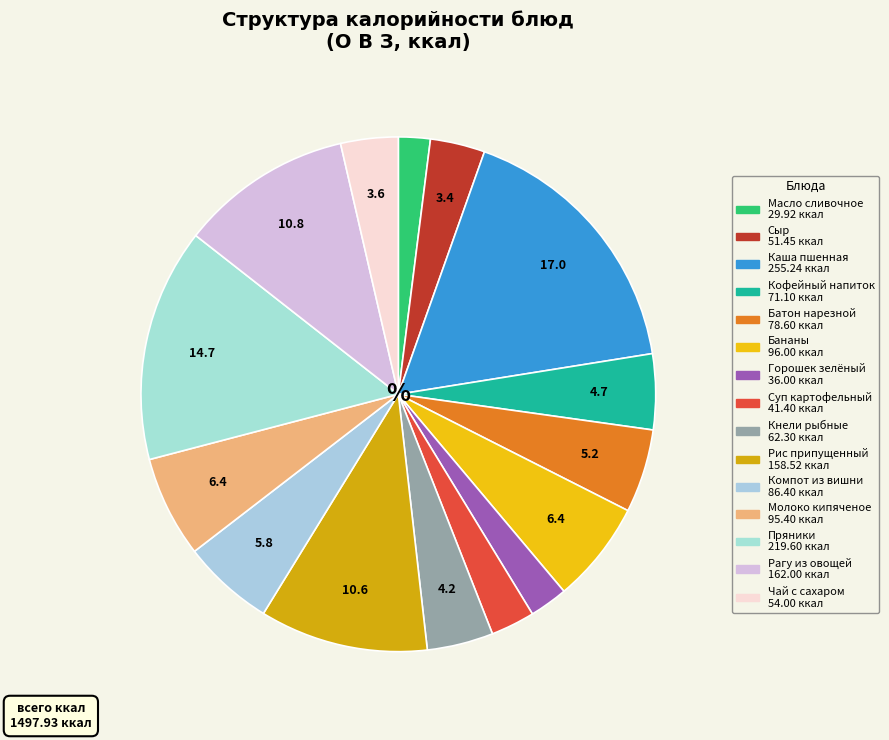

Rank the categories by value from lowest to highest.

Масло сливочное, Горошек зелёный, Суп картофельный, Сыр, Чай с сахаром, Кнели рыбные, Кофейный напиток, Батон нарезной, Компот из вишни, Молоко кипяченое, Бананы, Рис припущенный, Рагу из овощей, Пряники, Каша пшенная